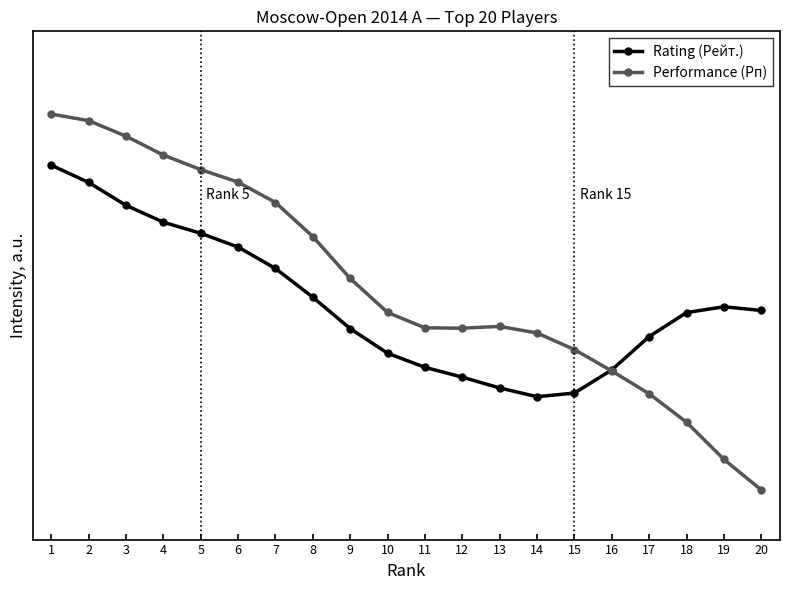

How many times do Performance (Рп) and Rating (Рейт.) cross each other?

1